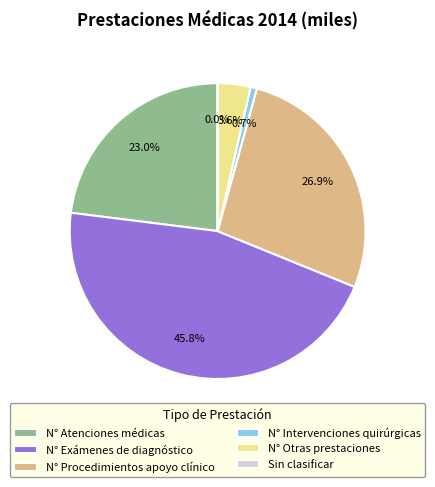

What is the largest slice in the pie chart?

N° Exámenes de diagnóstico